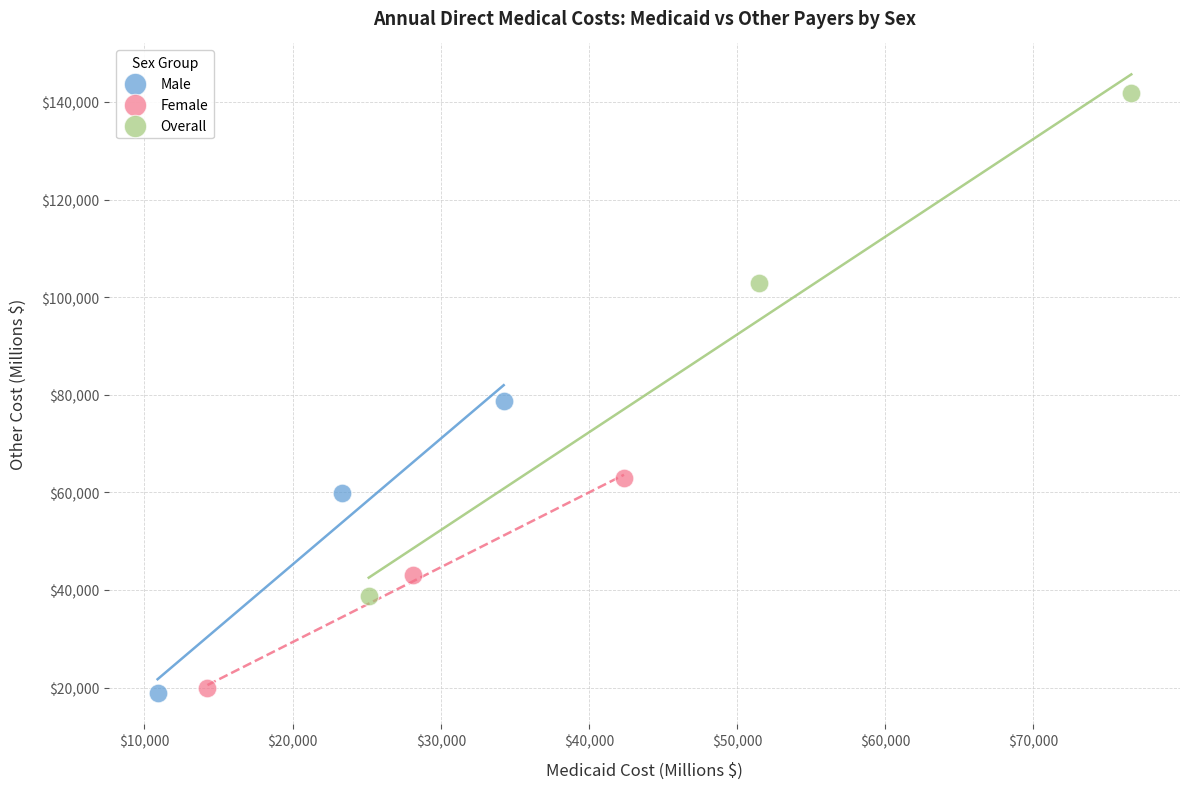

Which series reaches the maximum Y coordinate?

Overall